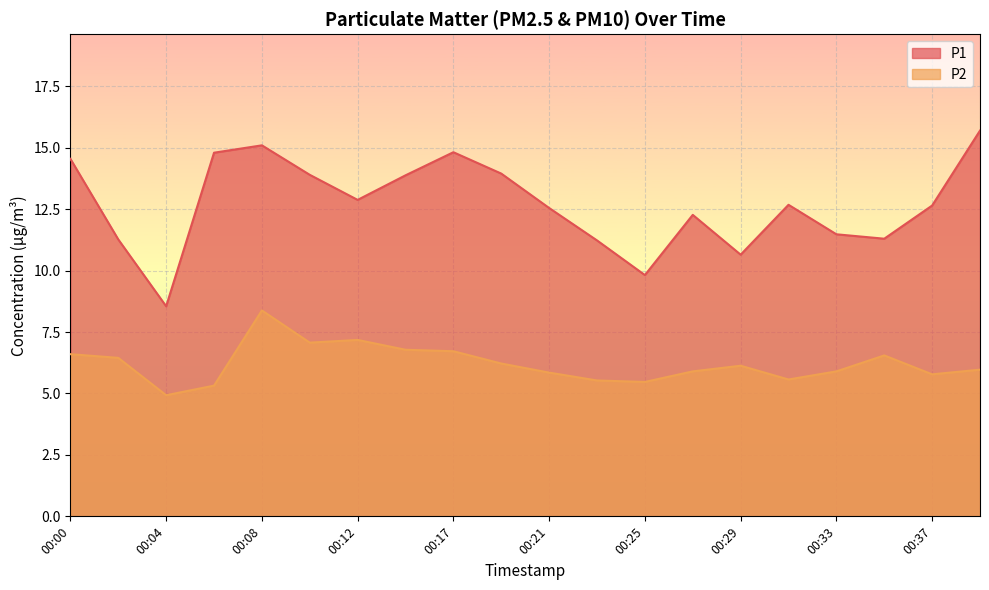

At which category does P1 reach its first local peak?

00:08